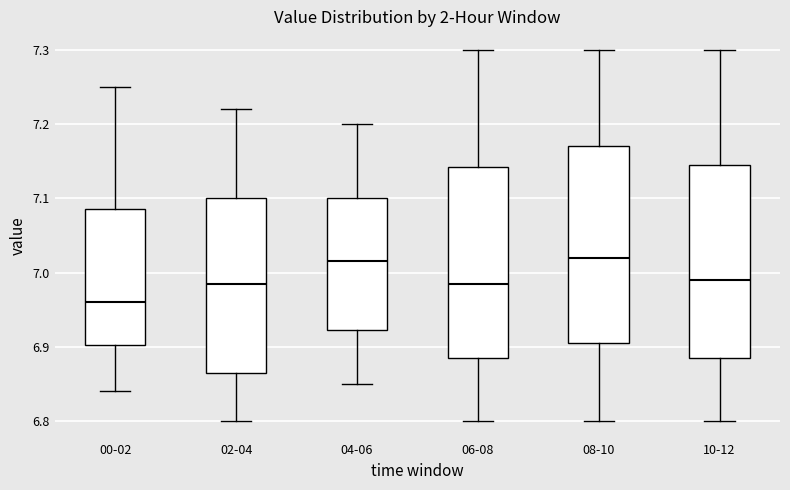

Reading left to right, transcribe this box plot: for each box, give where its median line is, the range the box spans, and where its two whiskers end, as read against the y-axis. The values are not printed on the chart, so give them approximately, as read against the axis.

00-02: median 6.96, box 6.90 to 7.09, whiskers 6.84 to 7.25
02-04: median 6.99, box 6.87 to 7.10, whiskers 6.80 to 7.22
04-06: median 7.02, box 6.92 to 7.10, whiskers 6.85 to 7.20
06-08: median 6.99, box 6.89 to 7.14, whiskers 6.80 to 7.30
08-10: median 7.02, box 6.91 to 7.17, whiskers 6.80 to 7.30
10-12: median 6.99, box 6.89 to 7.15, whiskers 6.80 to 7.30